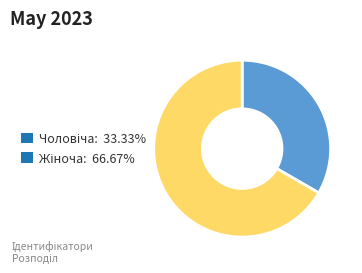

Is there any slice that represents more than half of the pie?

Yes